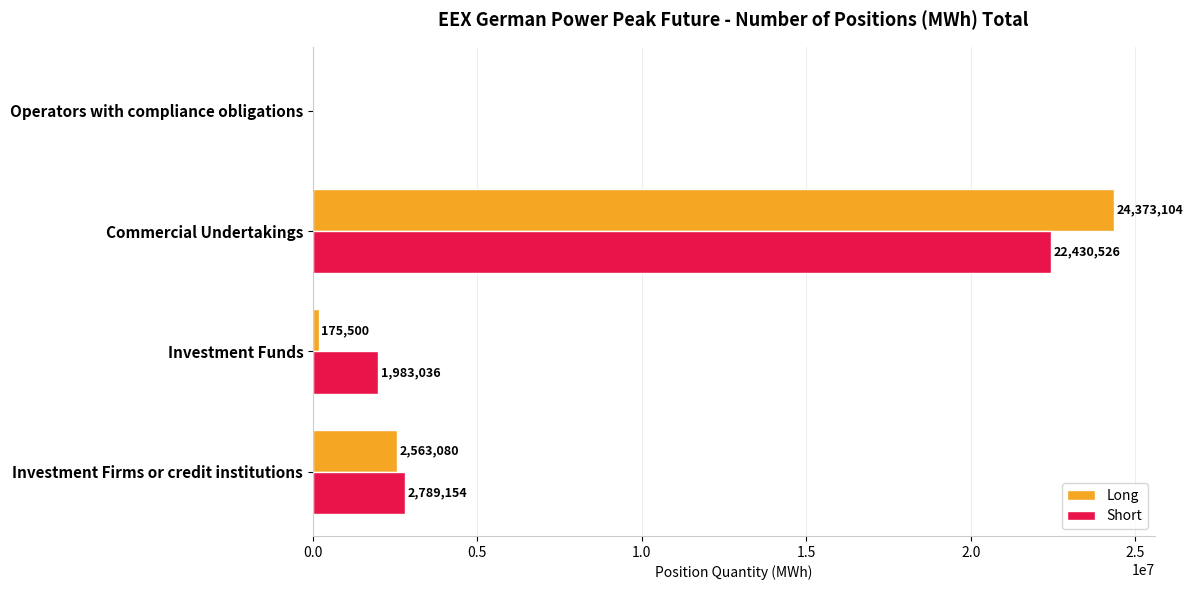

How many data points does each series have?

4